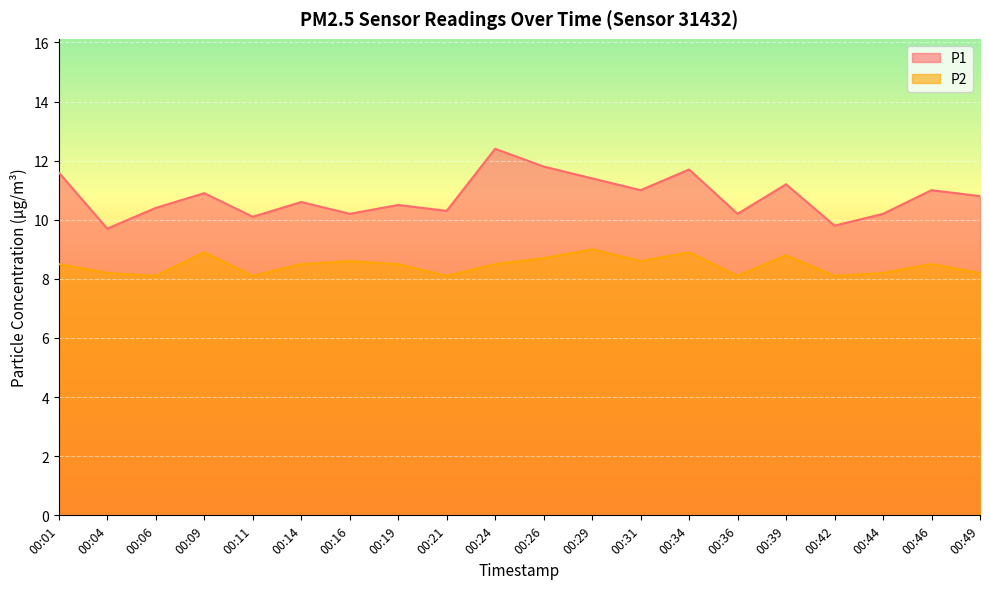

What is the difference between the maximum and second lowest values in the P2 series?

0.9